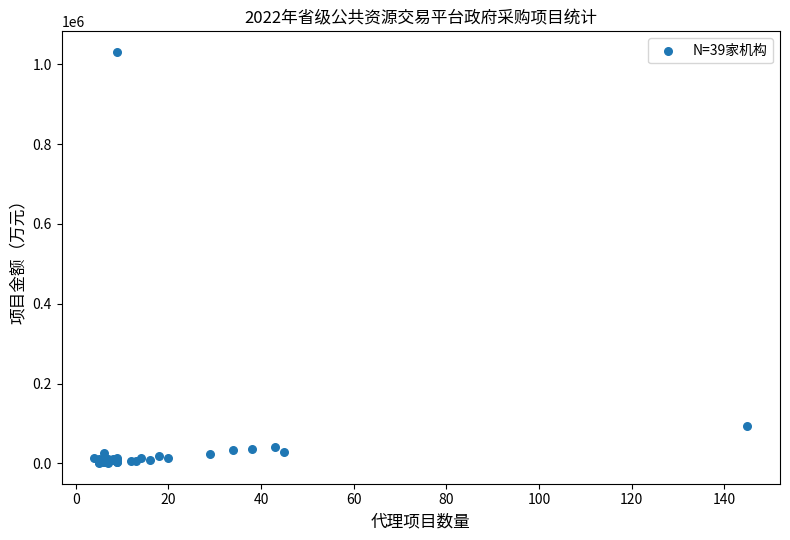

What Y value in the scatter plot is closest to 515970?

93889.9